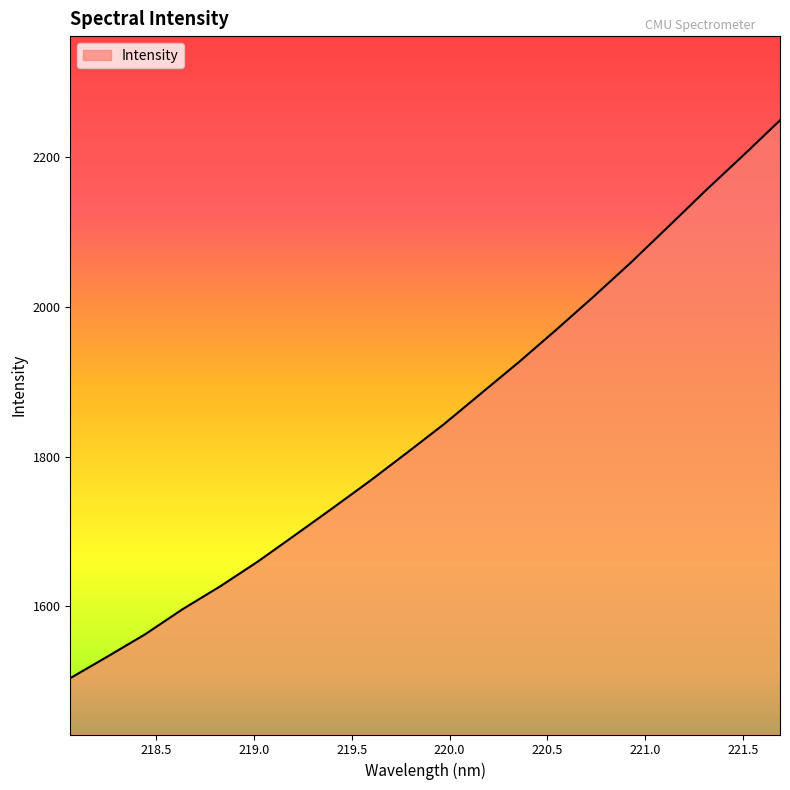

What is the difference between the maximum and minimum values?

744.5